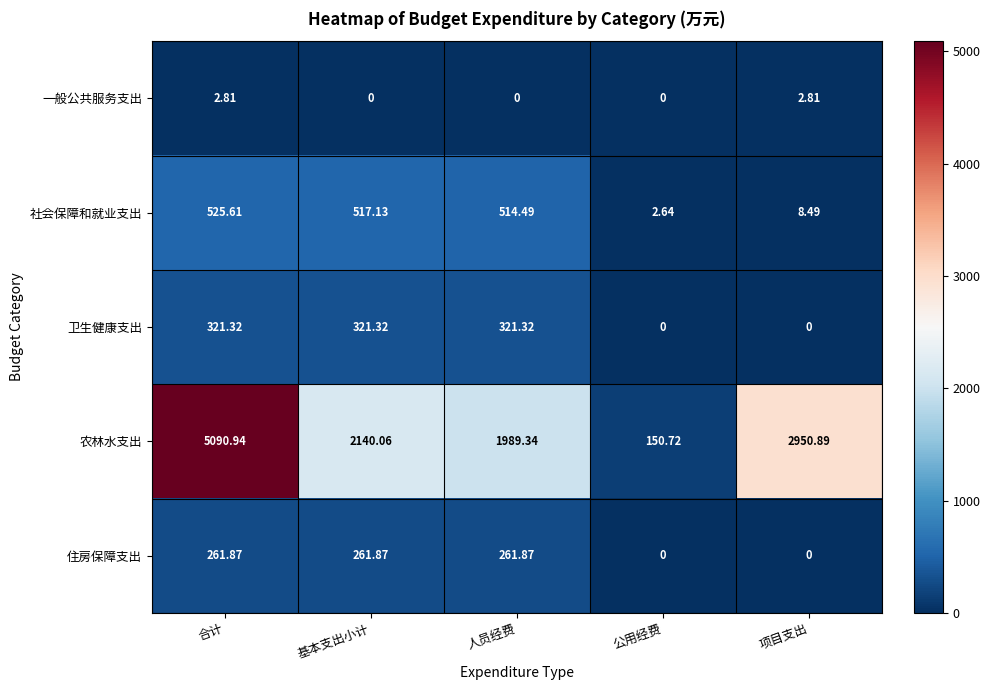

Rank the series at 基本支出小计 from highest to lowest value.

农林水支出, 社会保障和就业支出, 卫生健康支出, 住房保障支出, 一般公共服务支出